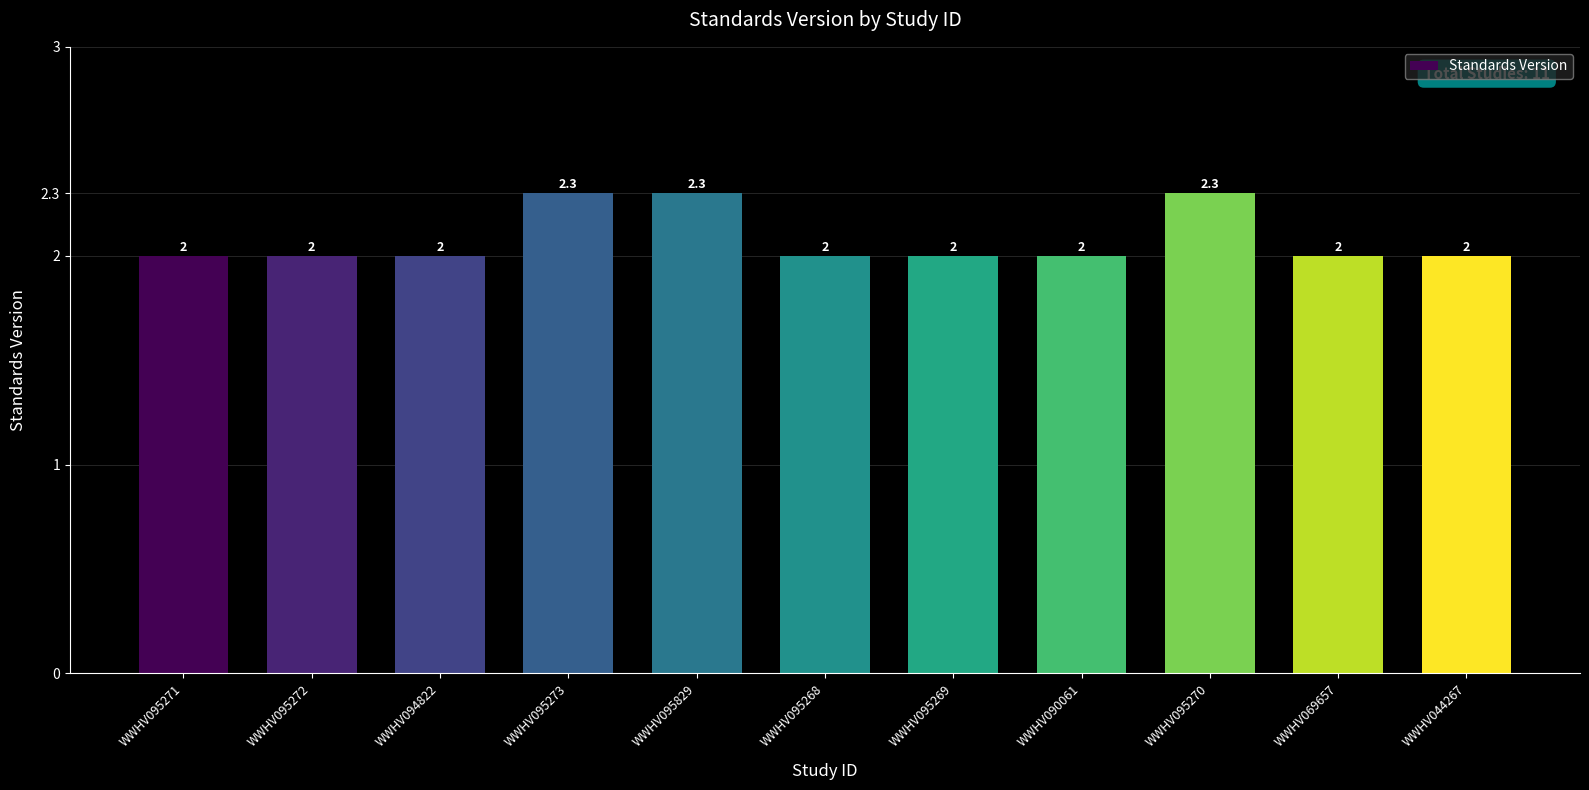

What is the ratio of the value at WWHV095269 to the value at WWHV095268?

1.0